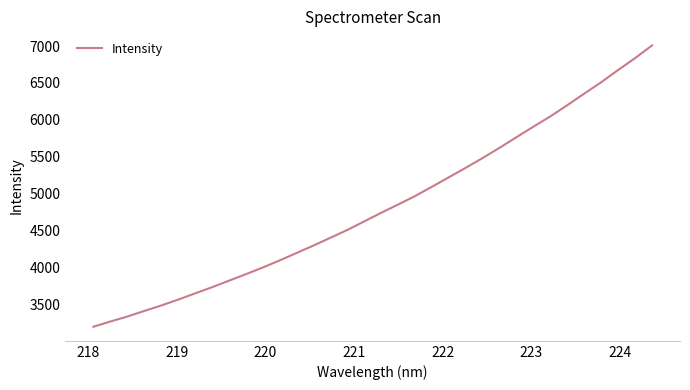

How many lines are shown in the chart?

1